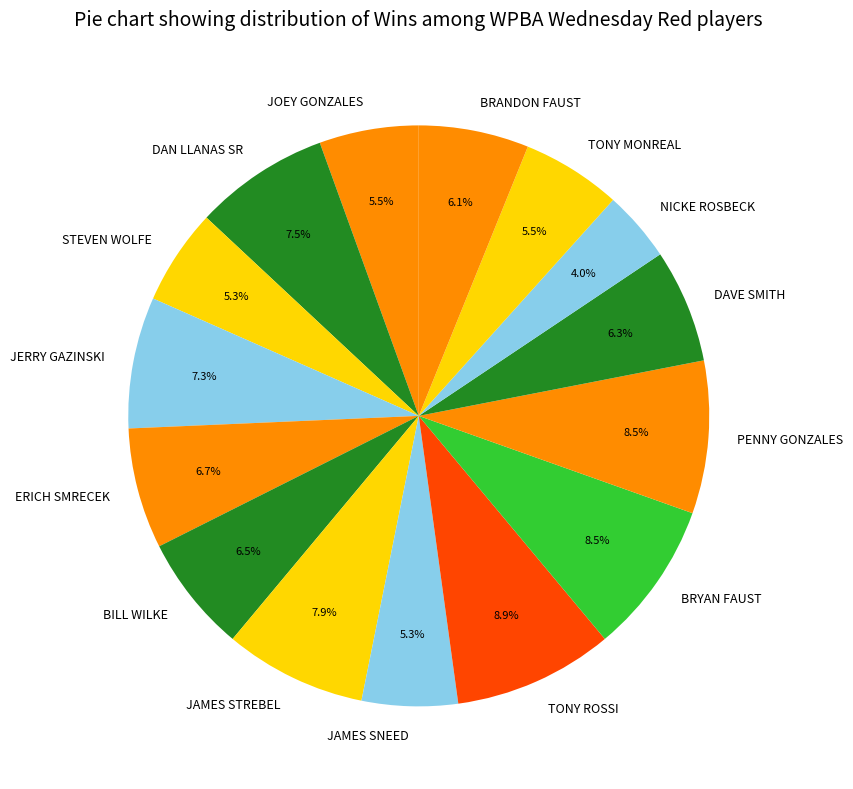

Does any single category account for the majority?

No